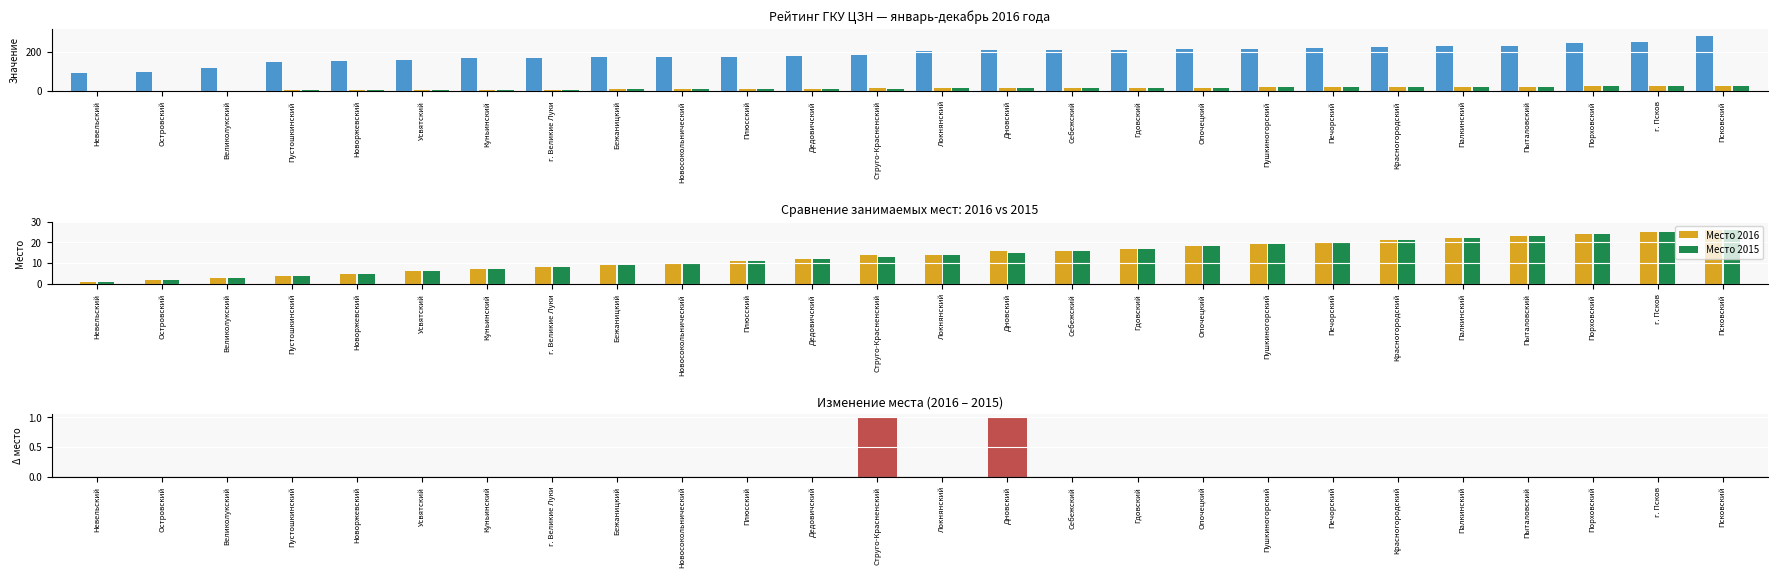

Which series changed the most between Пыталовский and Псковский?

Сумма баллов